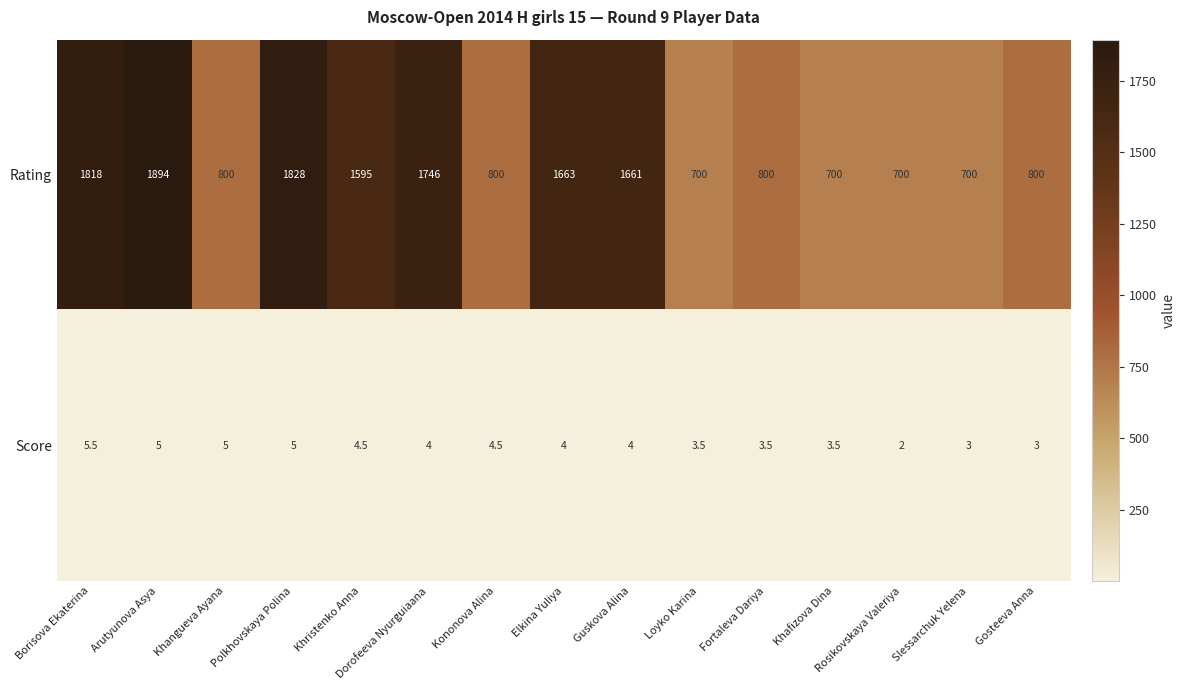

At which category does the chart reach its minimum across all series?

Rosikovskaya Valeriya